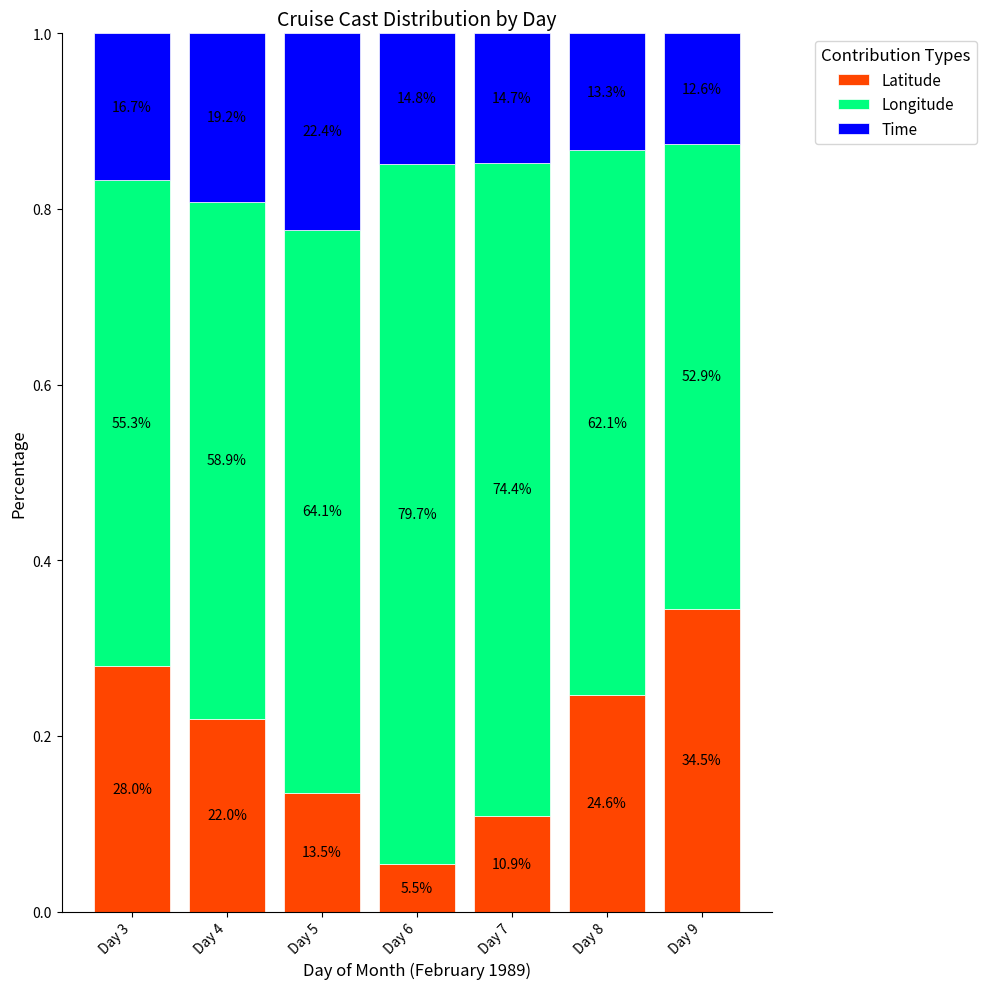

Are the bars horizontal?

No